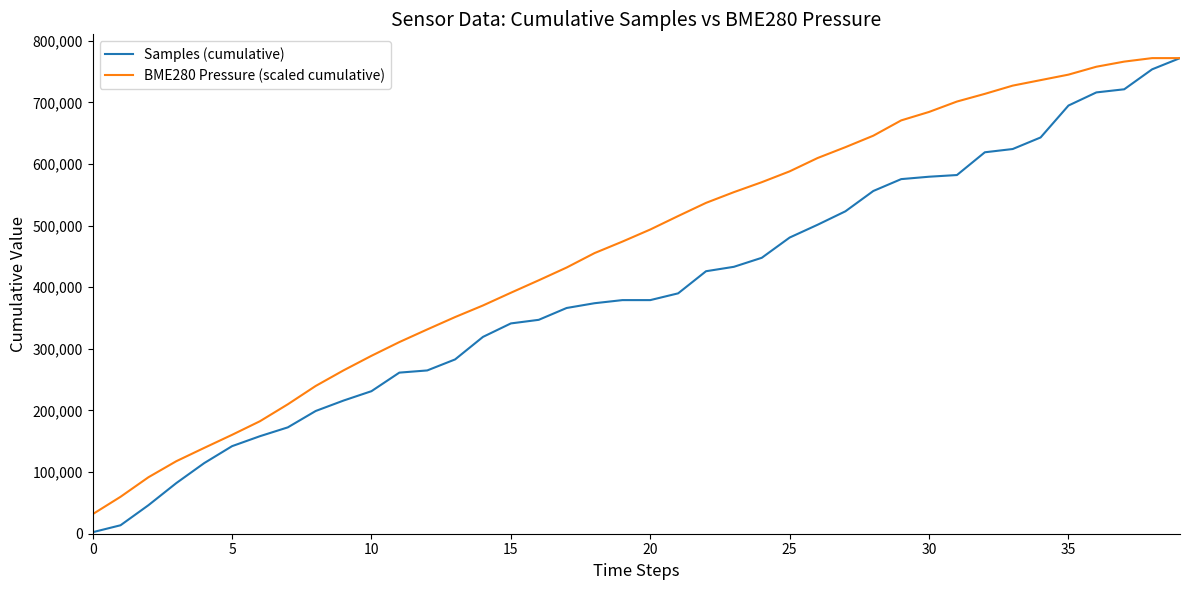

What is the maximum value shown in the chart?

771767.0